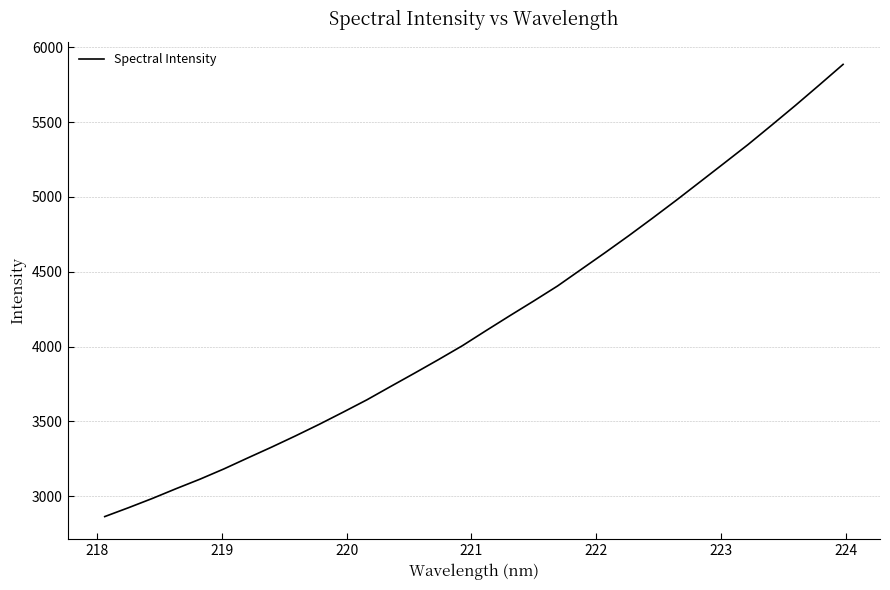

What is the sum of all values?

133406.2